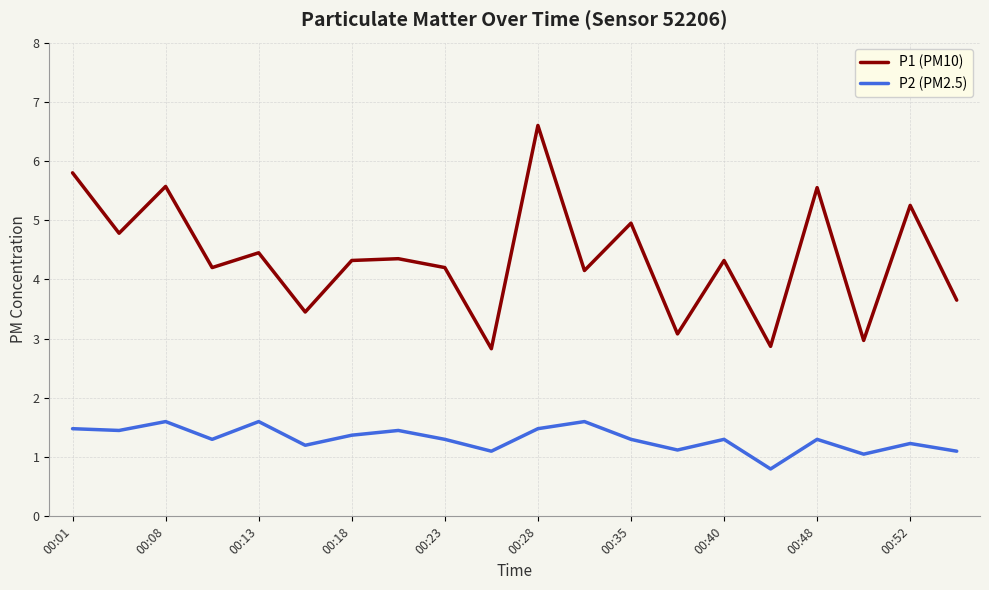

Which series has the largest total across all categories?

P1 (PM10)